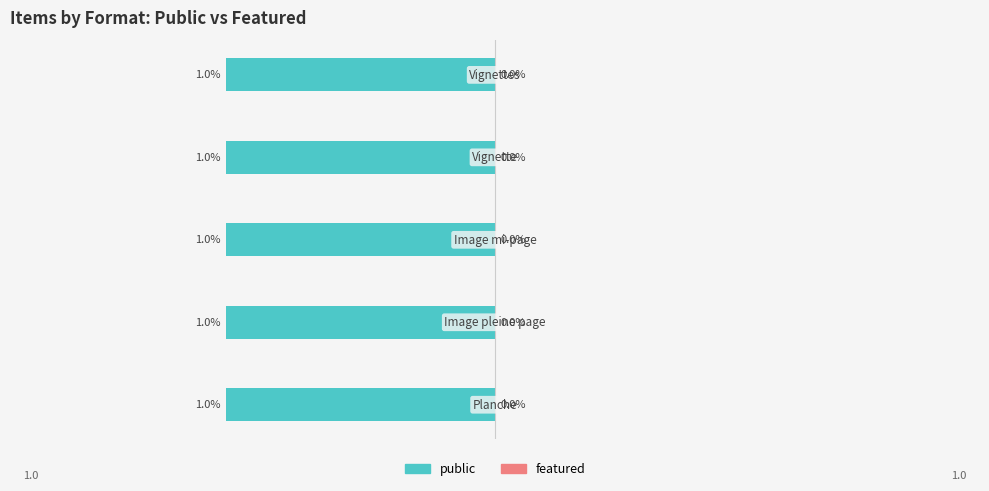

How many bars are there in each group?

2